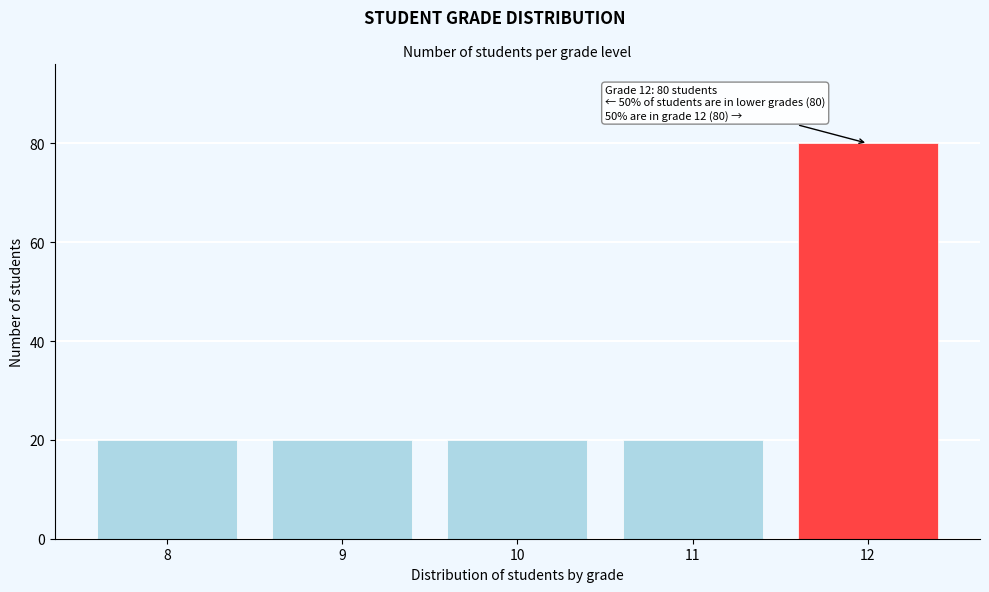

Reading left to right, transcribe all the data shown in this chart.

8=20	9=20	10=20	11=20	12=80